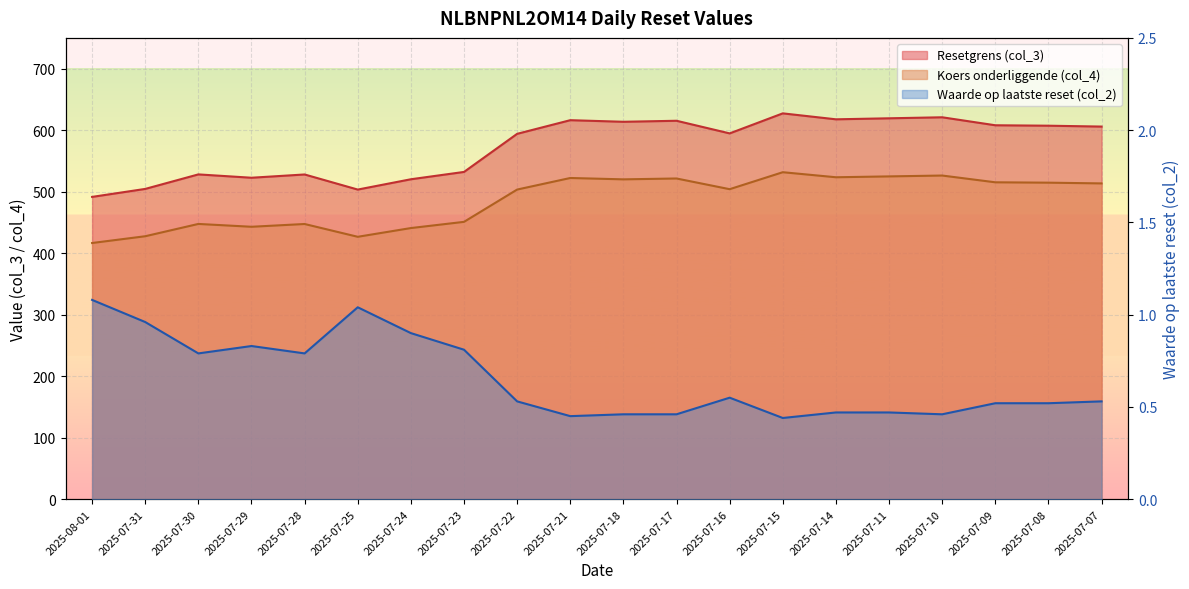

True or false: Waarde op laatste reset (col_2) has more than 2 interior local peaks.

True